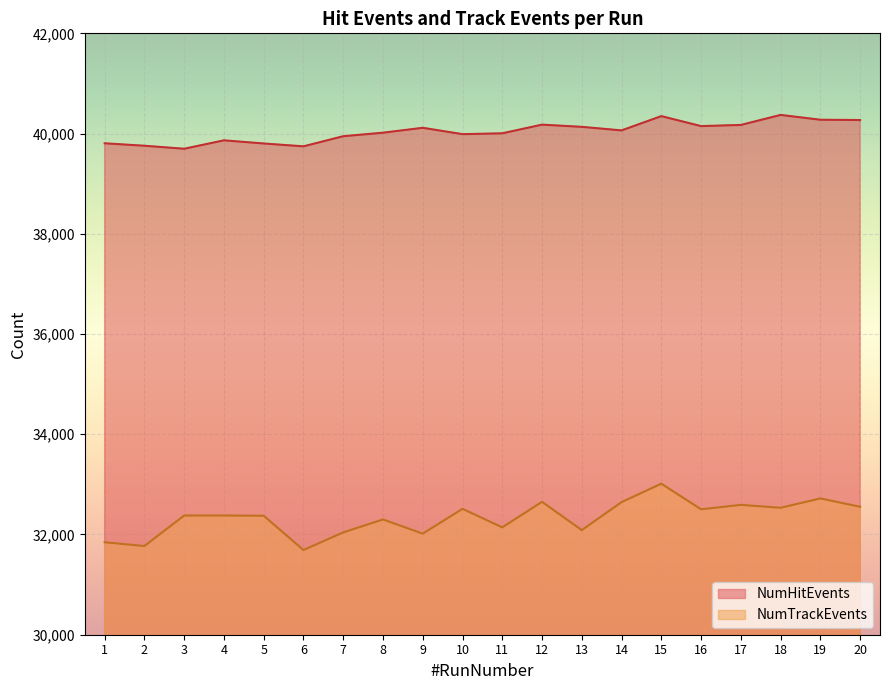

What is the difference between the second highest and second lowest values in the NumHitEvents series?

603